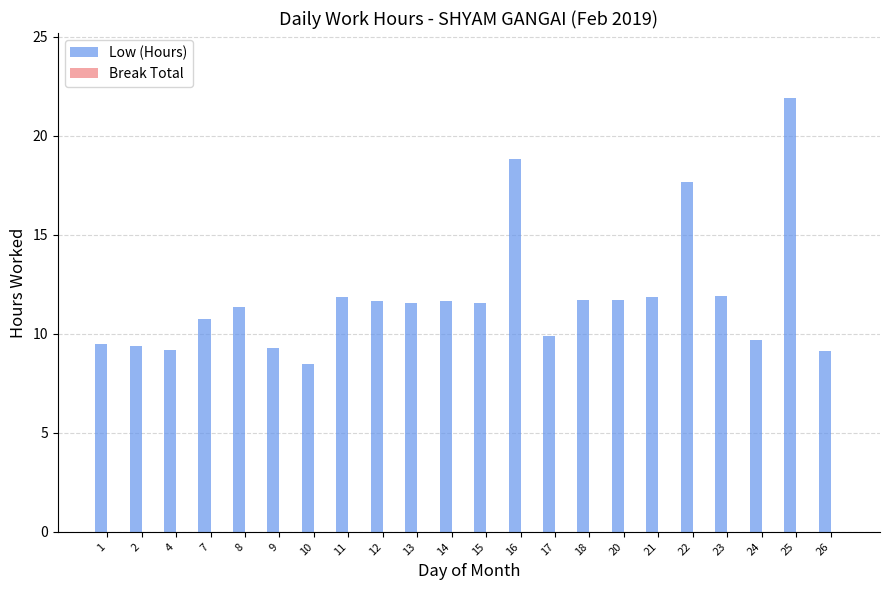

What is the average value?

11.8